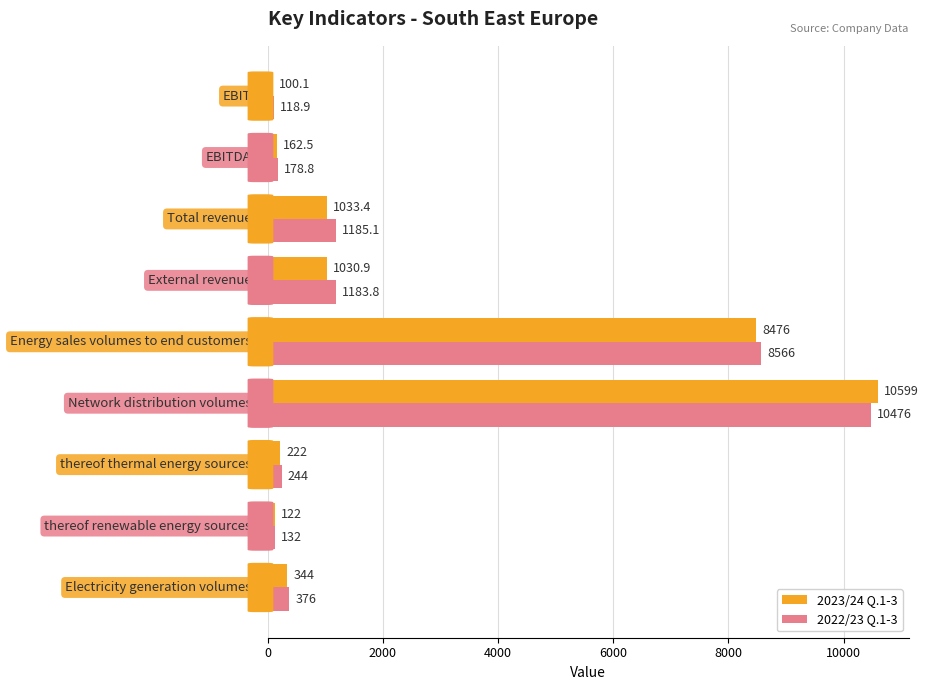

What is the average value of the 2022/23 Q.1-3 series?

2495.6